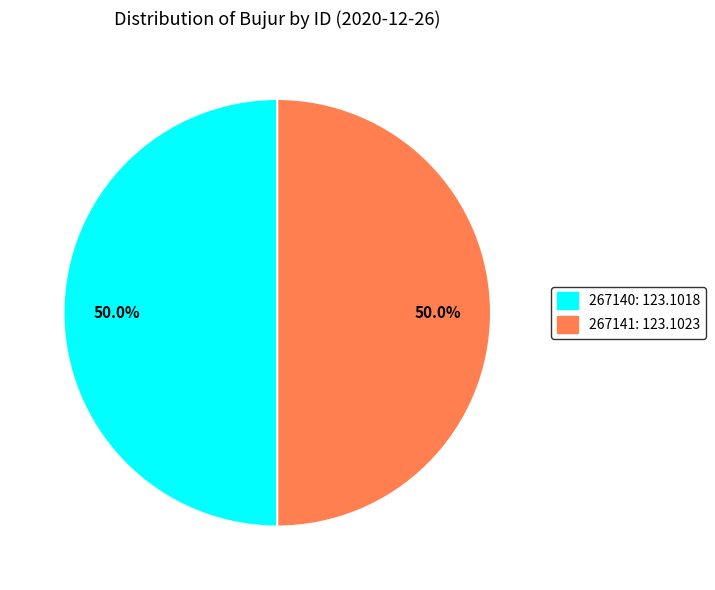

Approximately how many times larger is the value at 267141: 123.1023 compared to 267140: 123.1018?

1.0